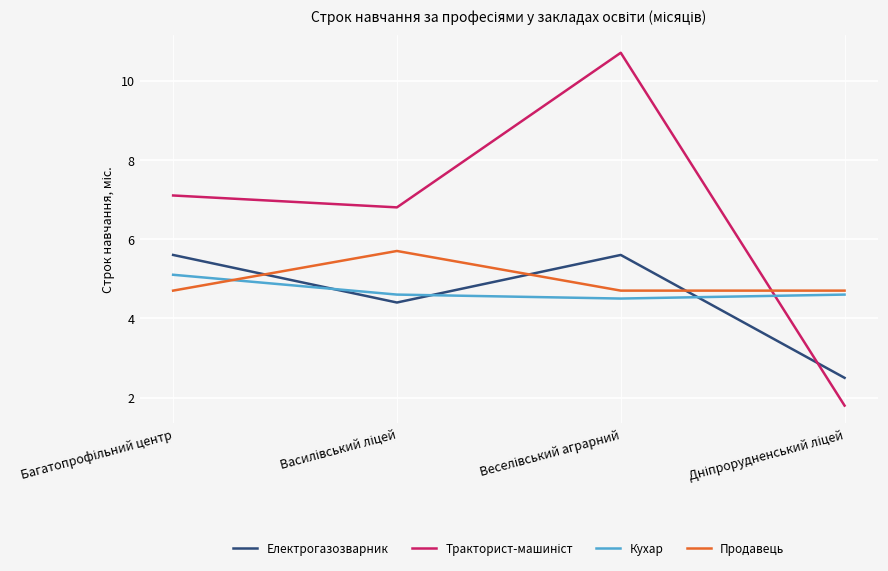

What is the maximum value shown in the chart?

10.7